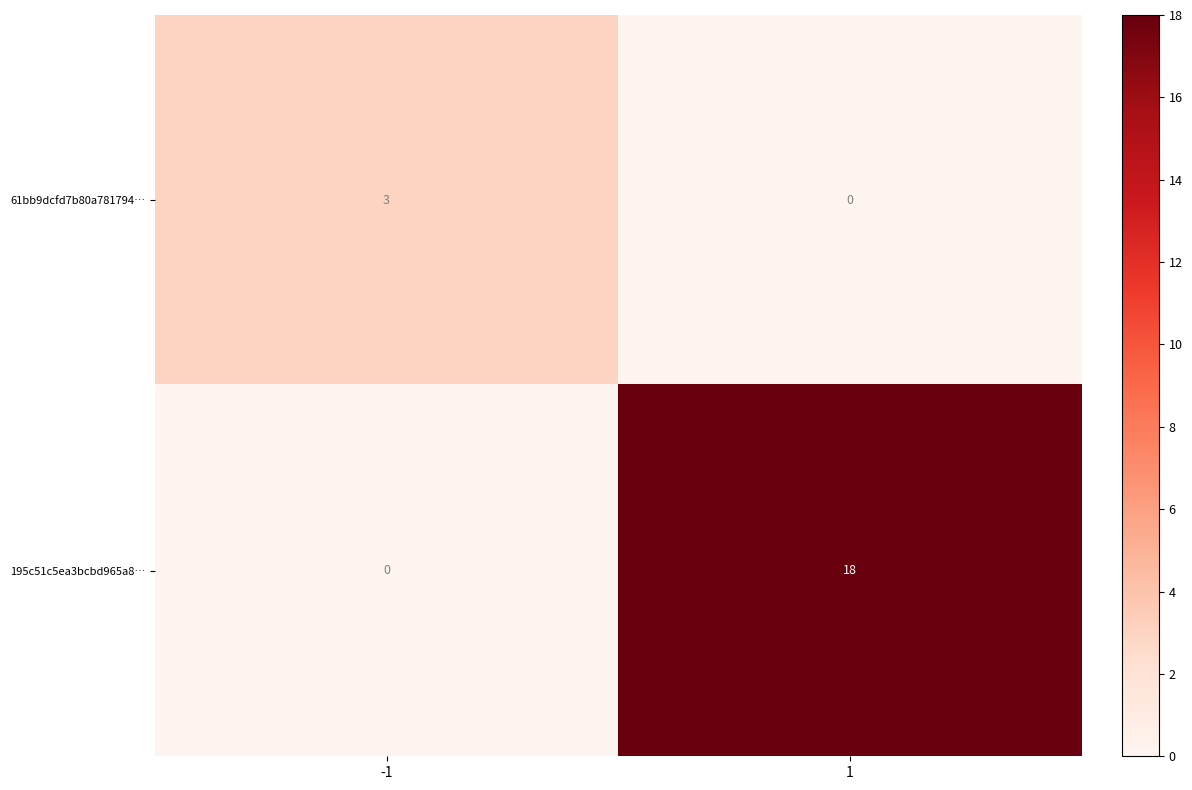

Is it true that 61bb9dcfd7b80a781794… equals 0 at 1?

True